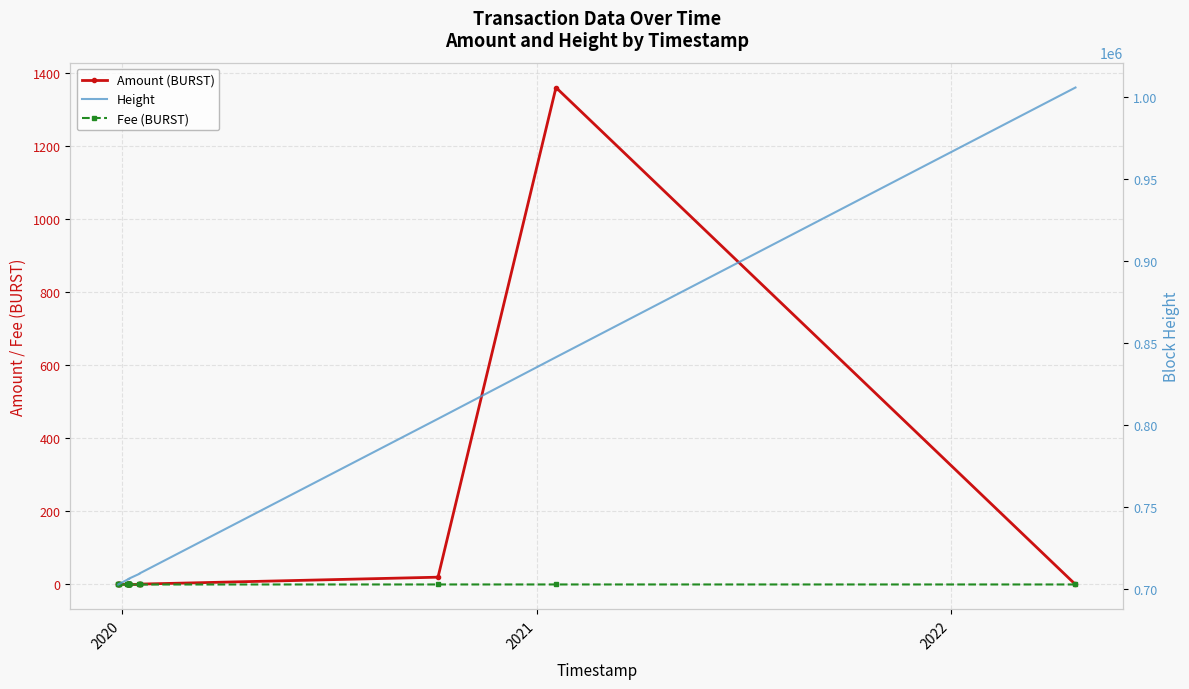

True or false: Height and Fee (BURST) cross at least once.

False